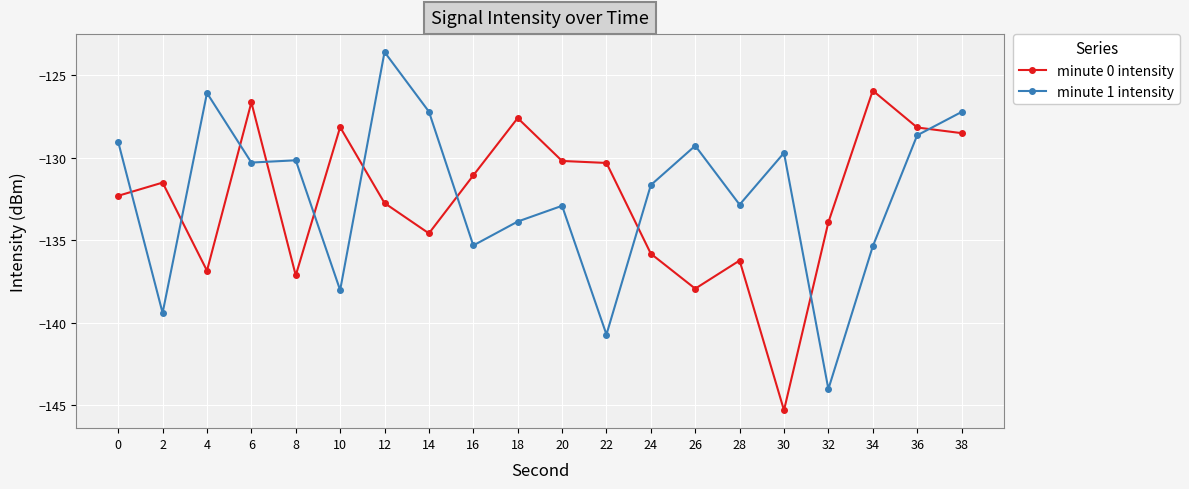

What is the total value across all series at 6?

-256.9